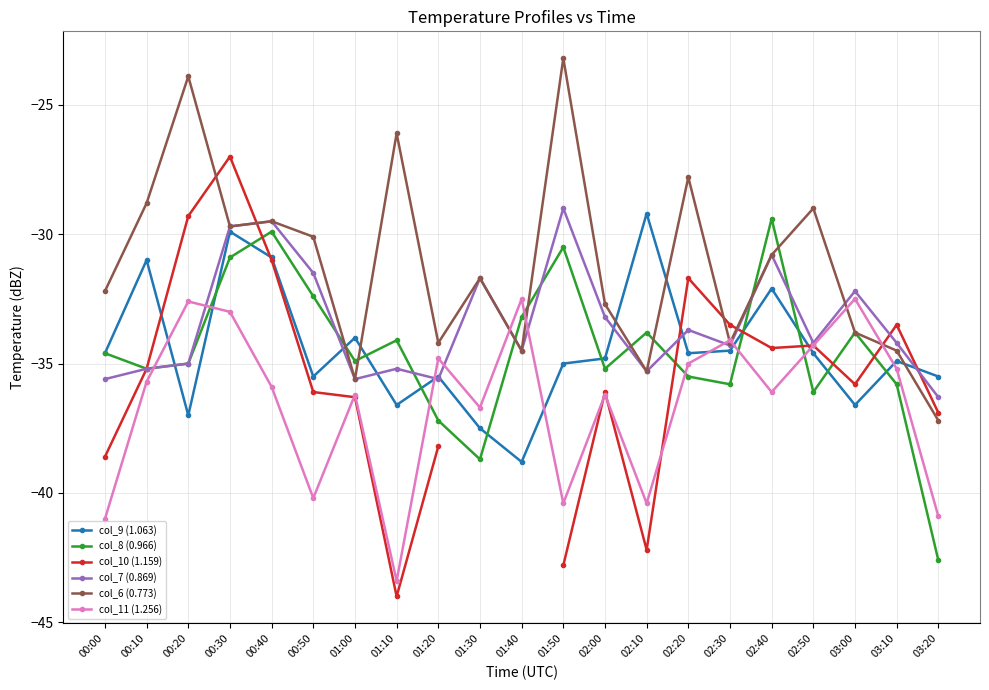

At which label does col_10 (1.159) first exceed -35?

00:20